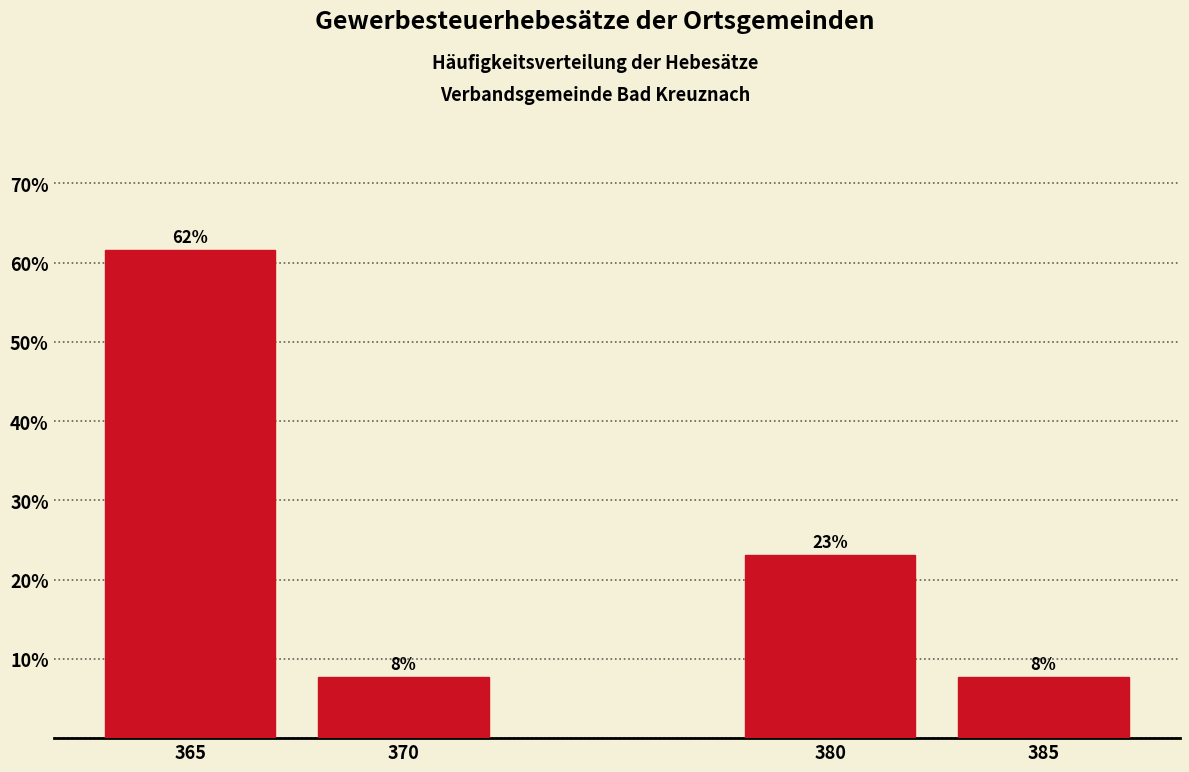

Are the bars horizontal?

No